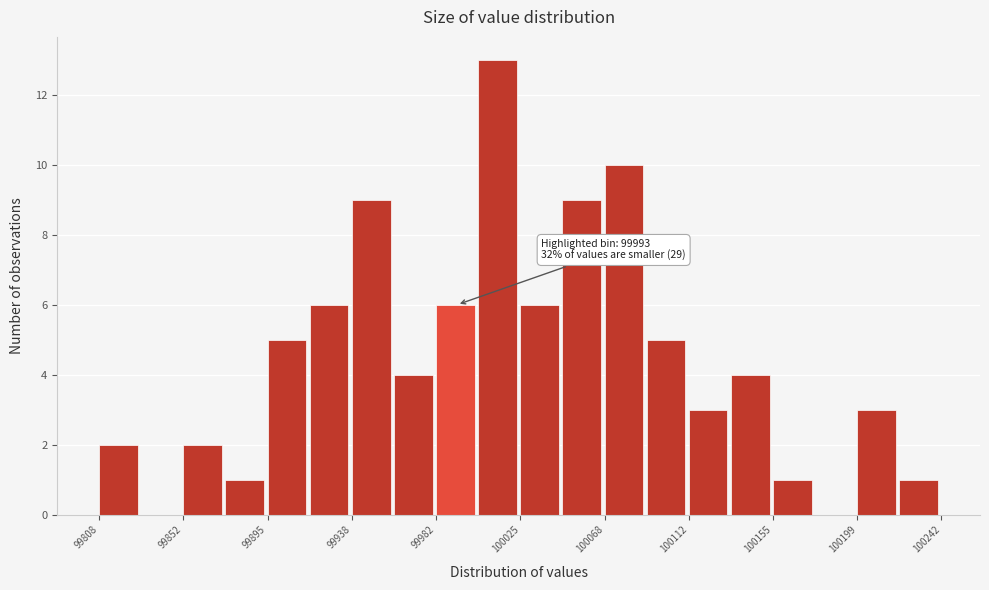

Over which range of the x-axis is the bar tallest?

100005 to 100025